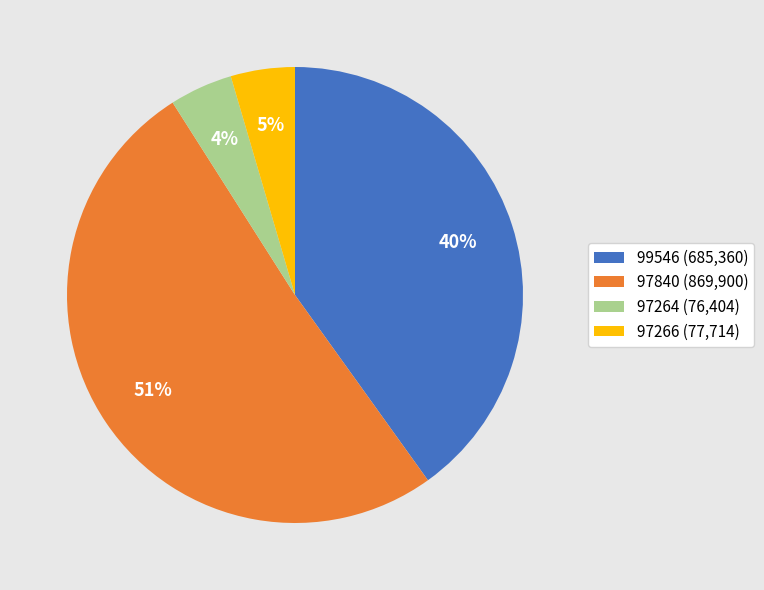

How many slices are in this pie chart?

4